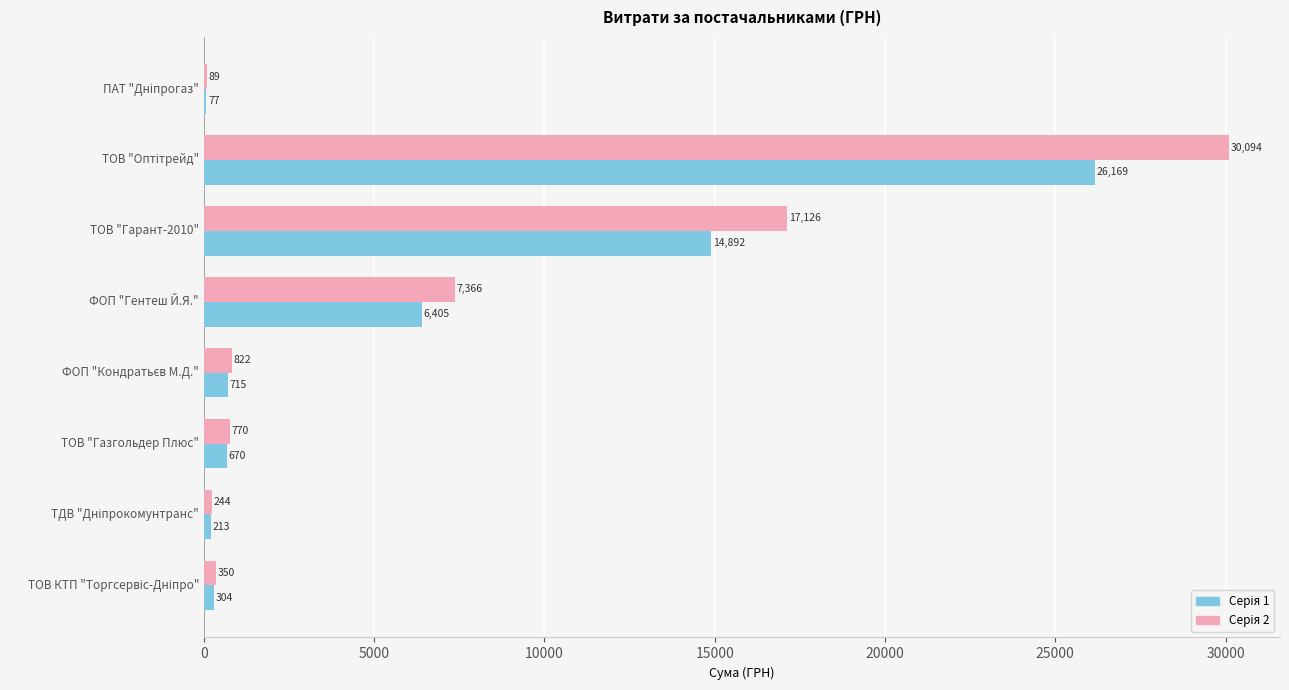

Which series has the largest range (max minus min)?

Серія 2